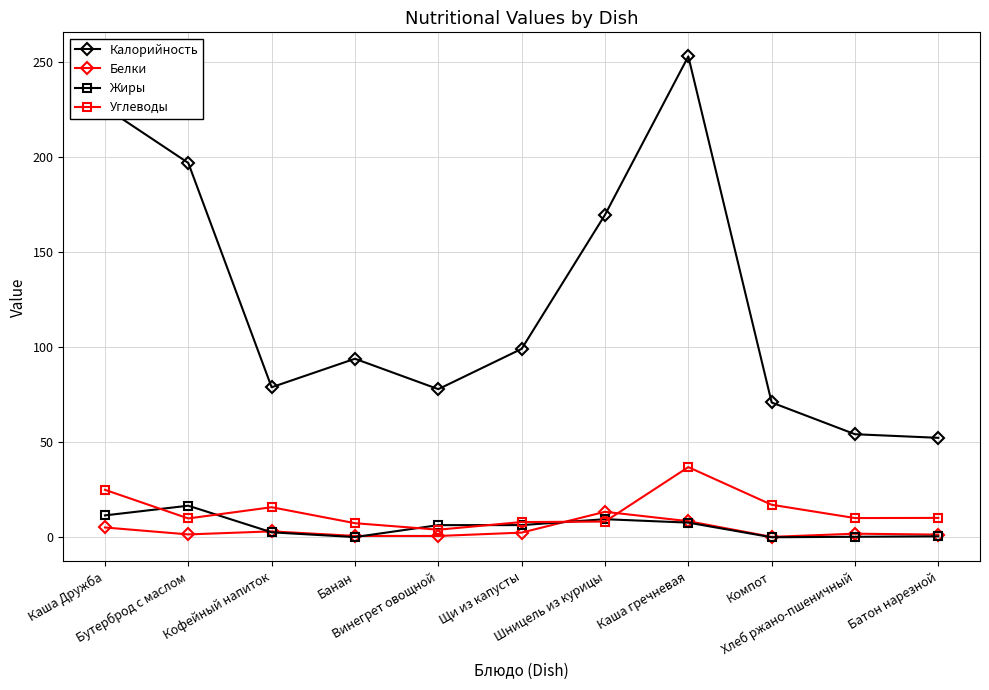

True or false: Белки has more than 1 points higher than both neighbors.

True